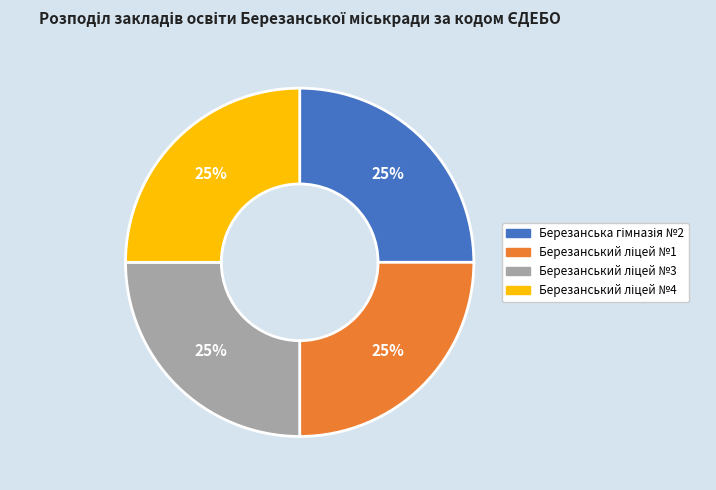

How many segments does this pie chart have?

4